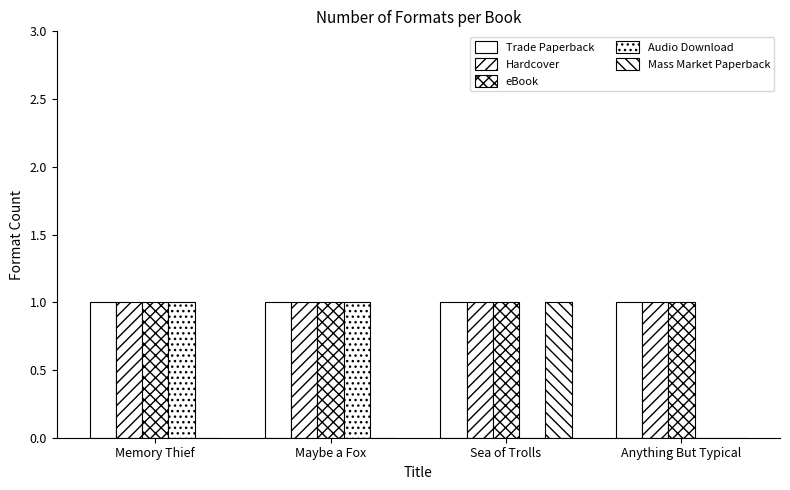

What is the sum of all eBook values?

4